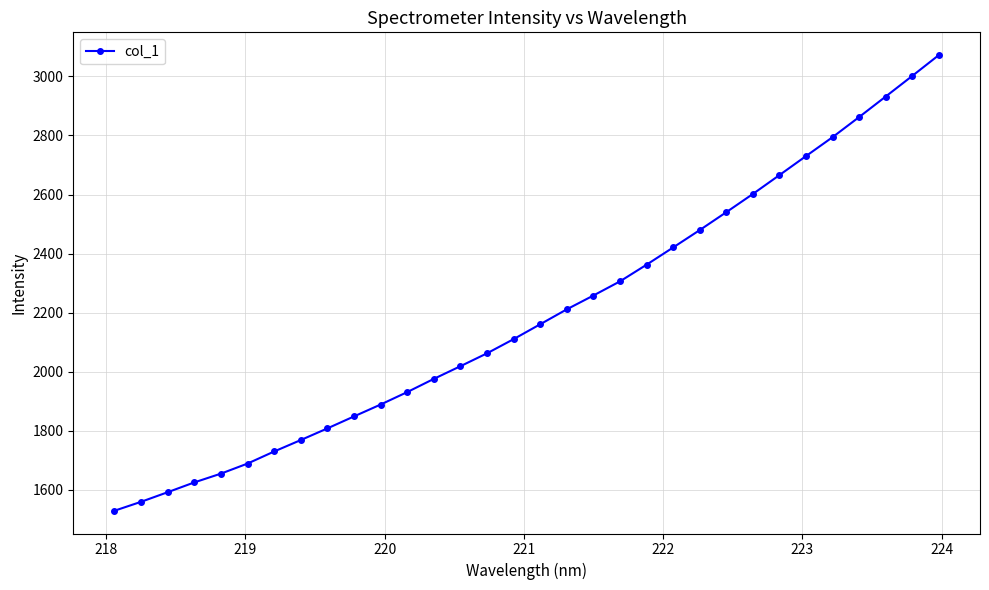

What is the value of the 17th point from the left?

2160.9